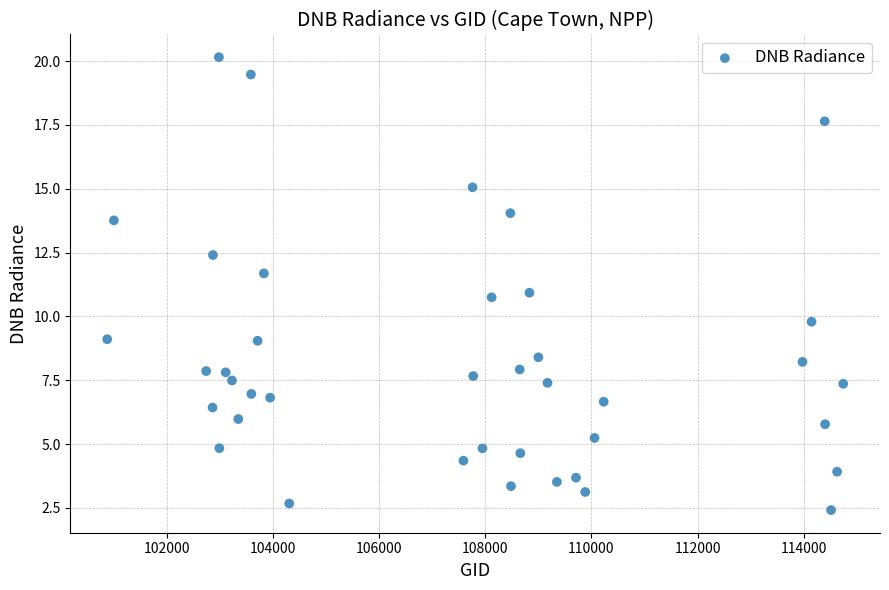

What is the range of X values (max minus min)?

13863.0